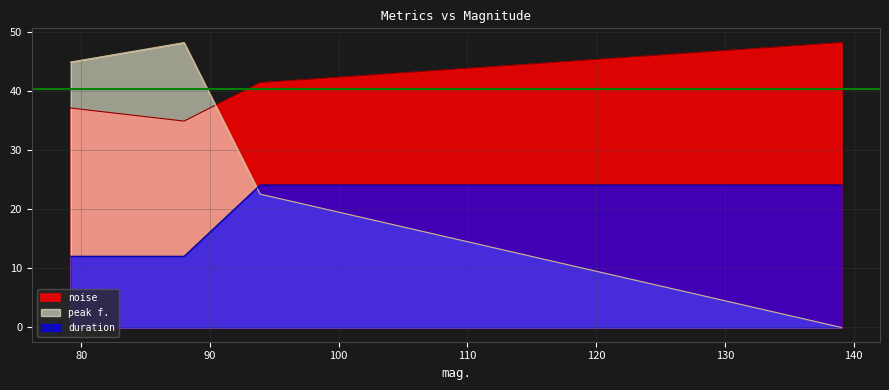

What is the difference between the duration values at 79.1811 and 93.8925?

12.0